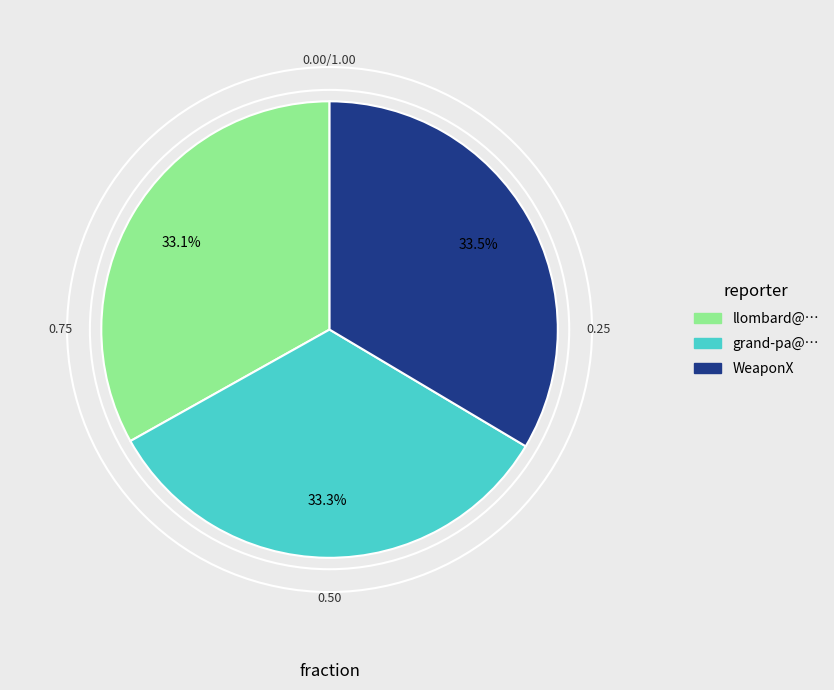

Is there a majority slice in this chart?

No